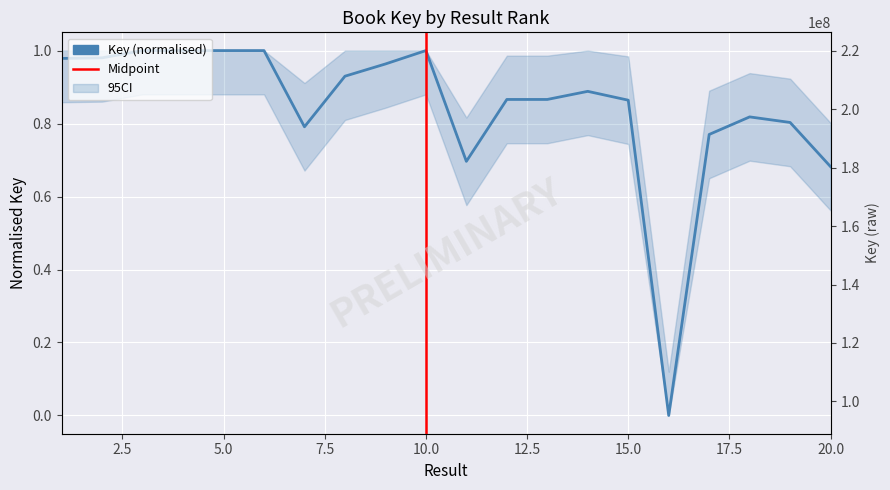

At which category does the chart reach its peak across all series?

4